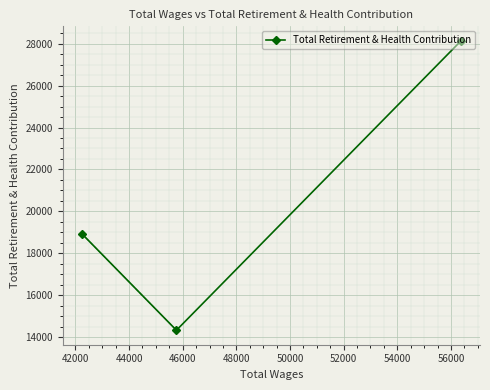

What is the minimum value shown in the chart?

14327